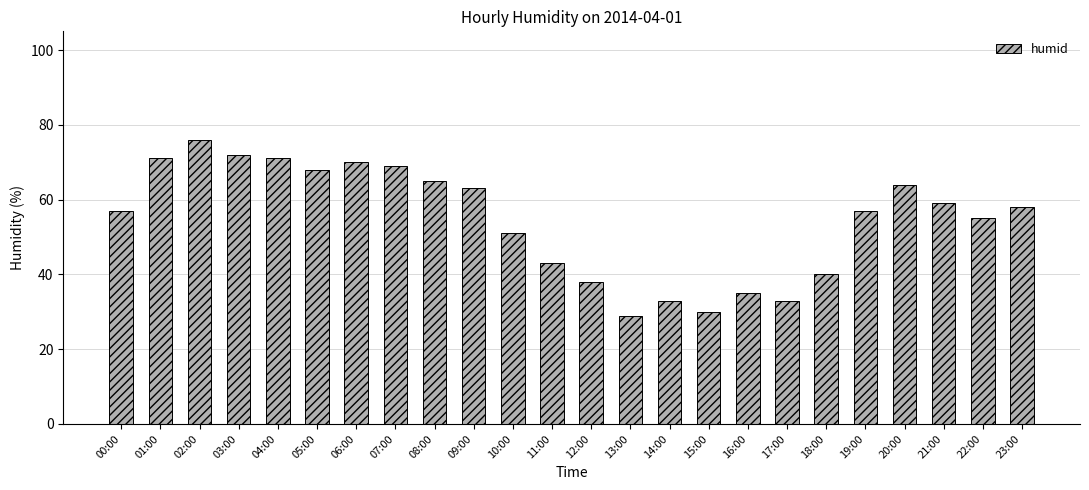

How many data points does each series have?

24